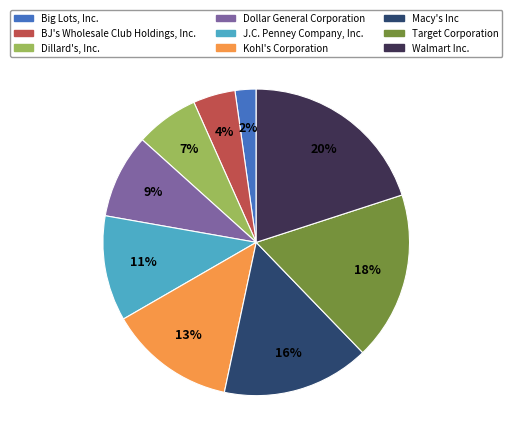

Between Dillard's, Inc. and BJ's Wholesale Club Holdings, Inc., which is larger?

Dillard's, Inc.